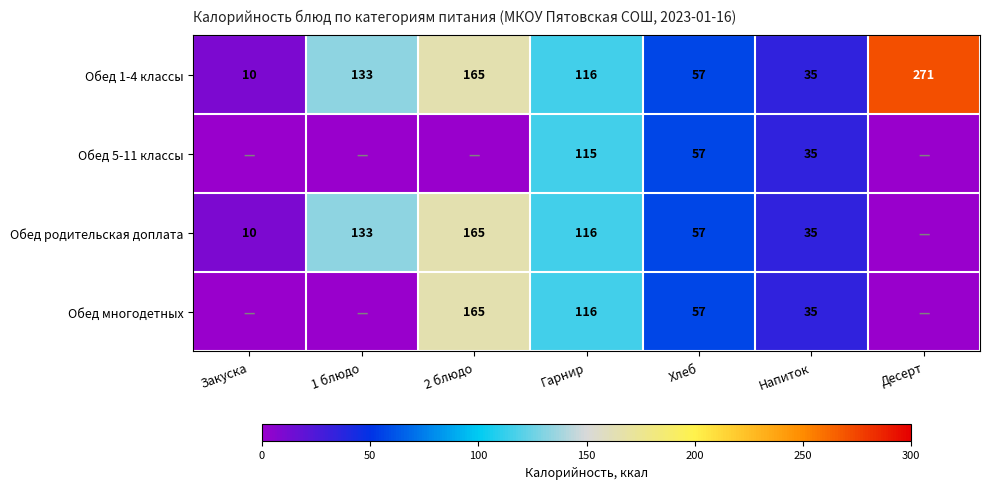

True or false: Обед 1-4 классы has a value of 8 at Напиток.

False